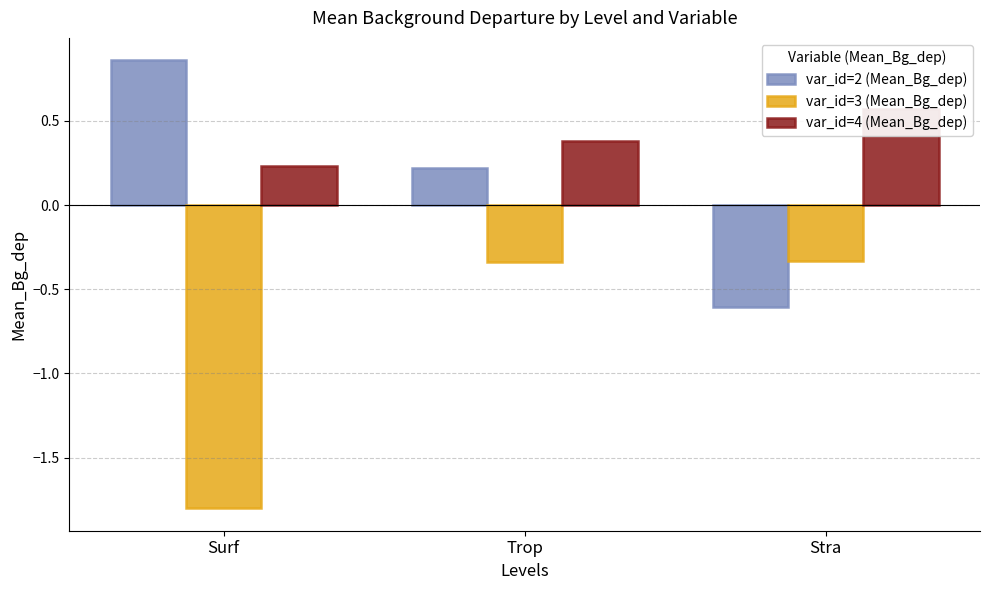

What is the label of the 3rd bar from the left?

Stra